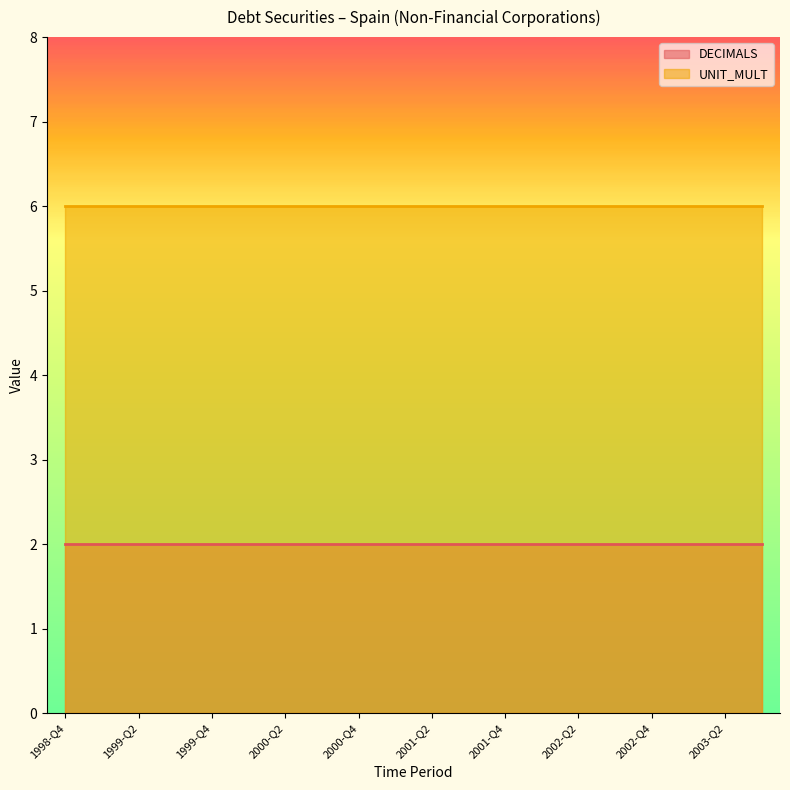

Is the value of DECIMALS at 2001-Q2 greater than the value of UNIT_MULT at 1999-Q3?

No